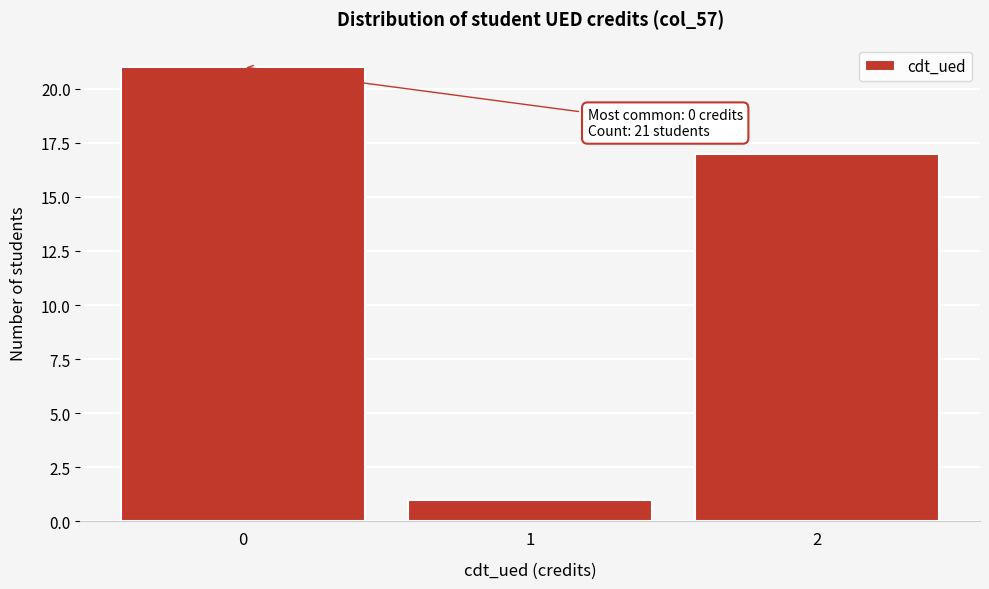

Over which range of the x-axis is the bar tallest?

-0.5 to 0.5